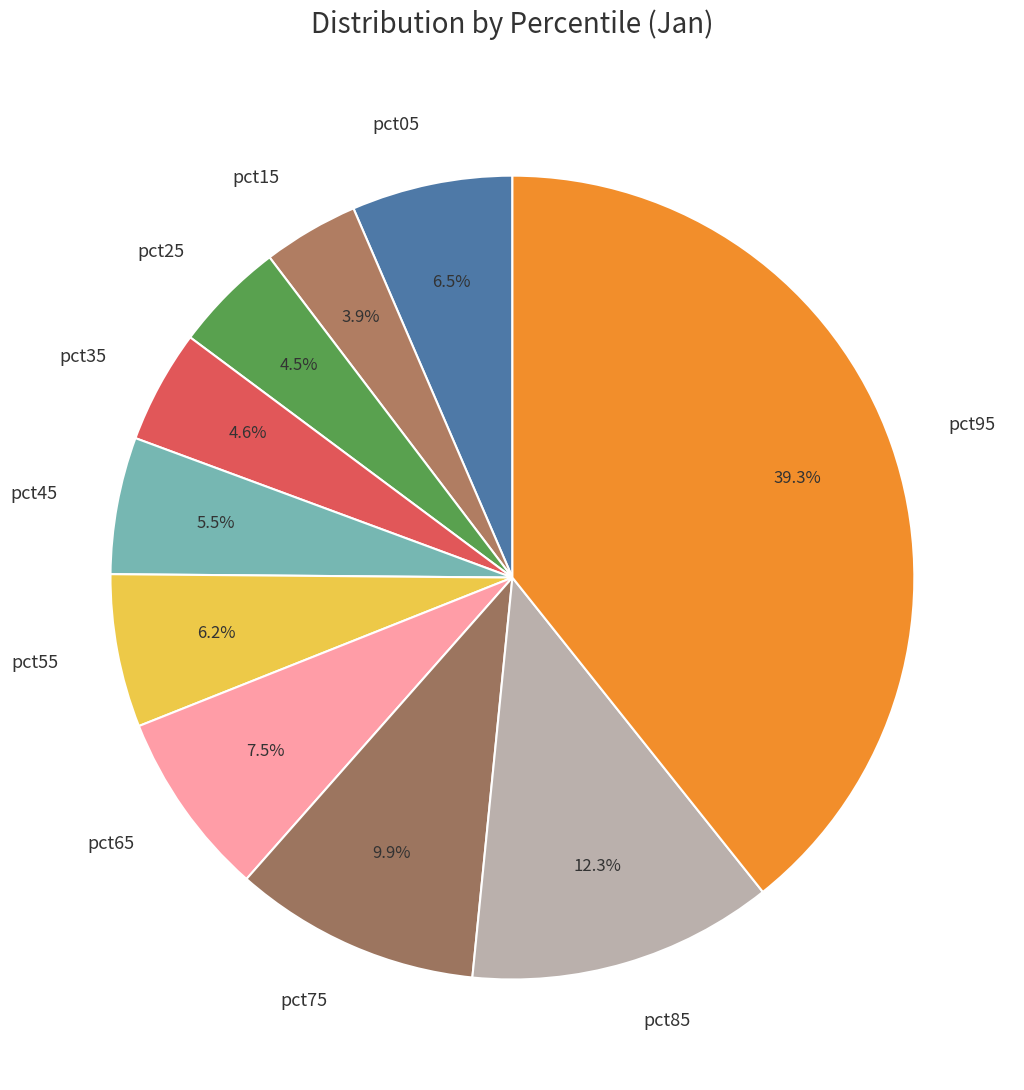

What is the total percentage of pct85 and pct45?

17.8%